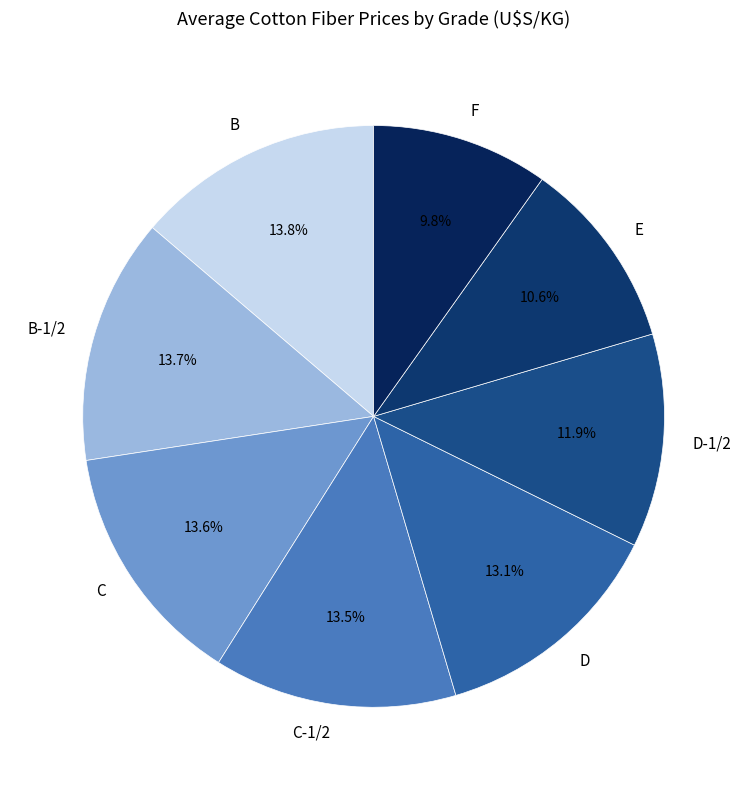

Is there any slice that represents more than half of the pie?

No